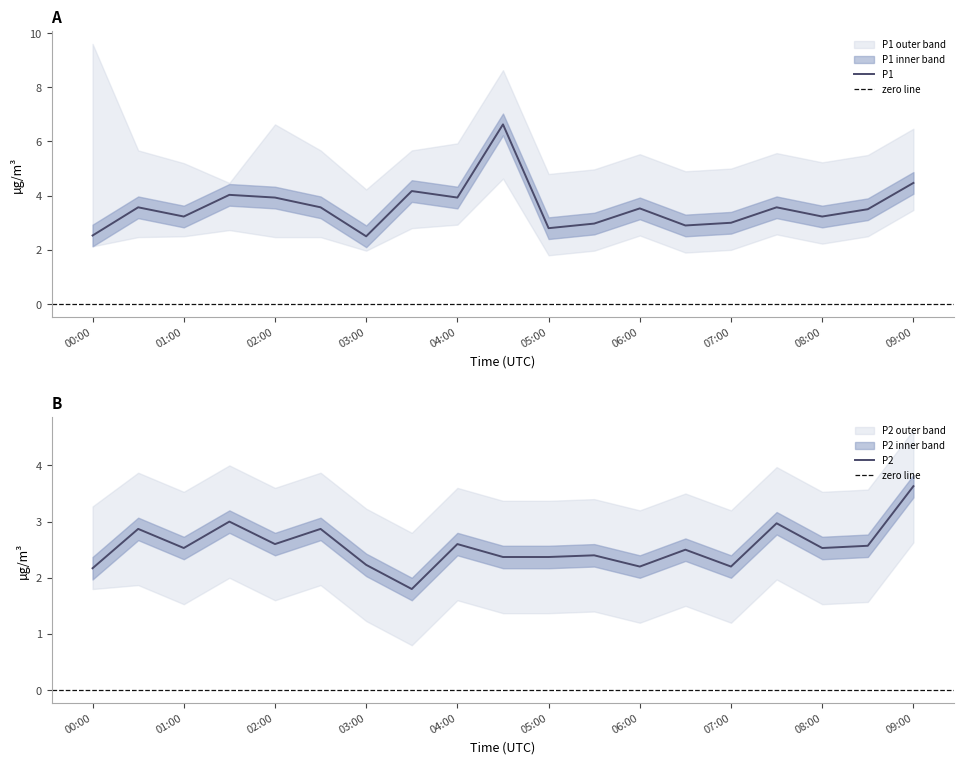

Reading left to right, list all the values displayed in this chart.

P1: 00:00=2.5	00:30=3.6	01:00=3.2	01:30=4.0	02:00=3.9	02:30=3.6	03:00=2.5	03:30=4.2	04:00=3.9	04:30=6.6	05:00=2.8	05:30=3.0	06:00=3.5	06:30=2.9	07:00=3.0	07:30=3.6	08:00=3.2	08:30=3.5	09:00=4.5
P1_upper: 00:00=9.6	00:30=5.7	01:00=5.2	01:30=4.5	02:00=6.6	02:30=5.7	03:00=4.2	03:30=5.7	04:00=5.9	04:30=8.6	05:00=4.8	05:30=5.0	06:00=5.5	06:30=4.9	07:00=5.0	07:30=5.6	08:00=5.2	08:30=5.5	09:00=6.5
P1_lower: 00:00=2.1	00:30=2.5	01:00=2.5	01:30=2.7	02:00=2.5	02:30=2.5	03:00=2.0	03:30=2.8	04:00=2.9	04:30=4.6	05:00=1.8	05:30=2.0	06:00=2.5	06:30=1.9	07:00=2.0	07:30=2.6	08:00=2.2	08:30=2.5	09:00=3.5
P2: 00:00=2.2	00:30=2.9	01:00=2.5	01:30=3.0	02:00=2.6	02:30=2.9	03:00=2.2	03:30=1.8	04:00=2.6	04:30=2.4	05:00=2.4	05:30=2.4	06:00=2.2	06:30=2.5	07:00=2.2	07:30=3.0	08:00=2.5	08:30=2.6	09:00=3.6
P2_upper: 00:00=3.3	00:30=3.9	01:00=3.5	01:30=4.0	02:00=3.6	02:30=3.9	03:00=3.2	03:30=2.8	04:00=3.6	04:30=3.4	05:00=3.4	05:30=3.4	06:00=3.2	06:30=3.5	07:00=3.2	07:30=4.0	08:00=3.5	08:30=3.6	09:00=4.6
P2_lower: 00:00=1.8	00:30=1.9	01:00=1.5	01:30=2.0	02:00=1.6	02:30=1.9	03:00=1.2	03:30=0.8	04:00=1.6	04:30=1.4	05:00=1.4	05:30=1.4	06:00=1.2	06:30=1.5	07:00=1.2	07:30=2.0	08:00=1.5	08:30=1.6	09:00=2.6